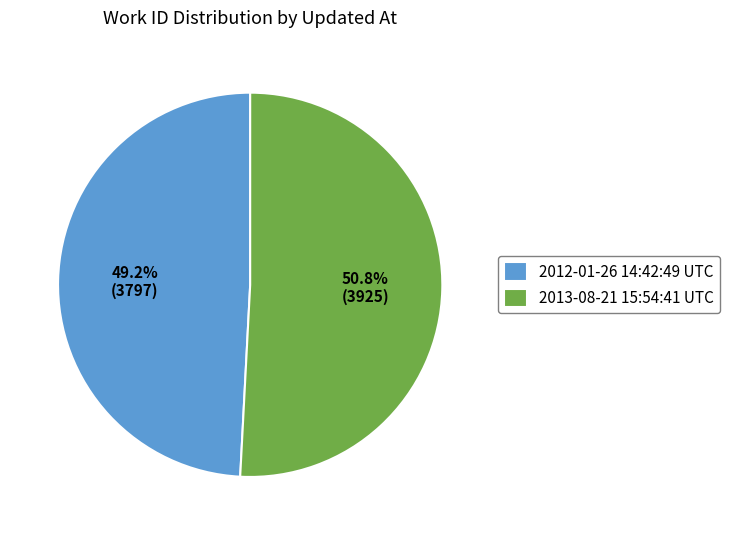

To the nearest percent, what portion does 2013-08-21 15:54:41 UTC represent?

51%